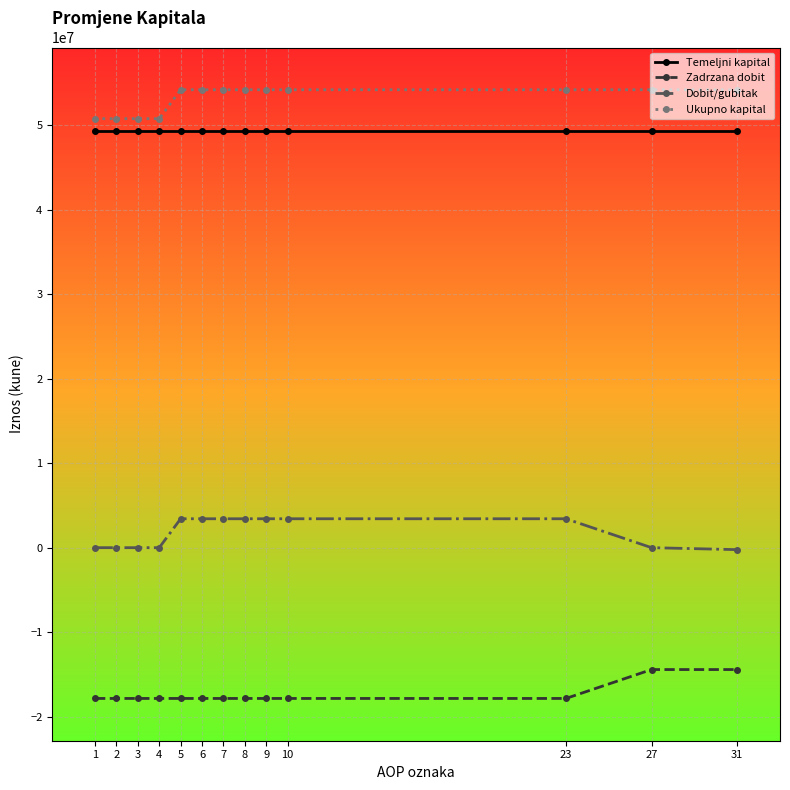

What is the sum of the Ukupno kapital values at 8 and 1?

104911240